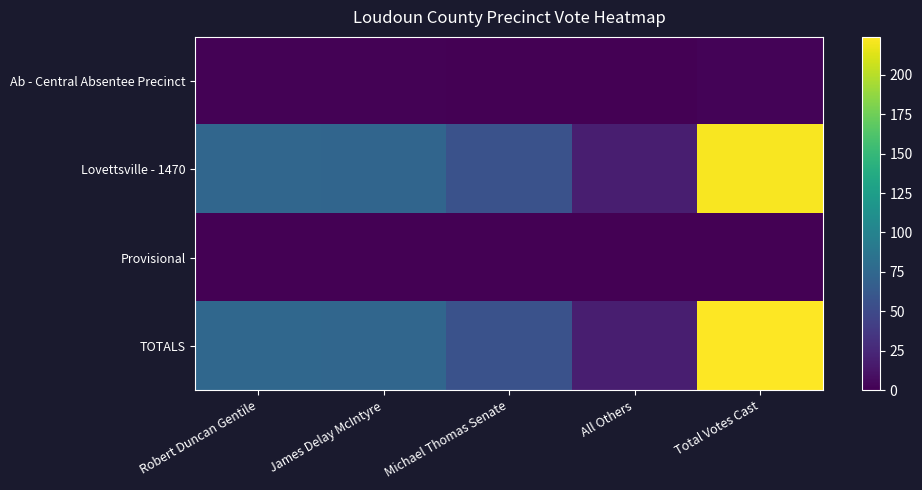

At how many categories does at least one series exceed 76?

1